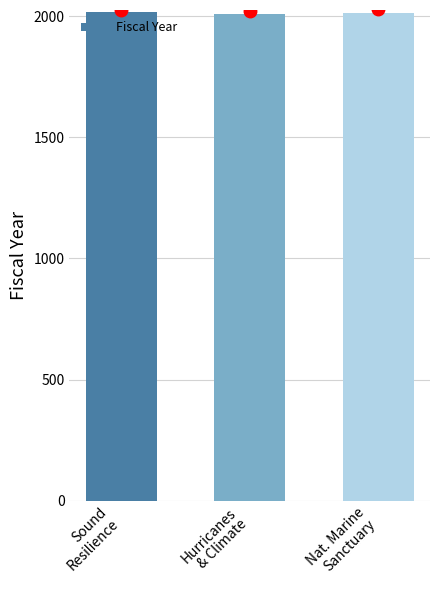

What position from the right is Hurricanes
& Climate?

2